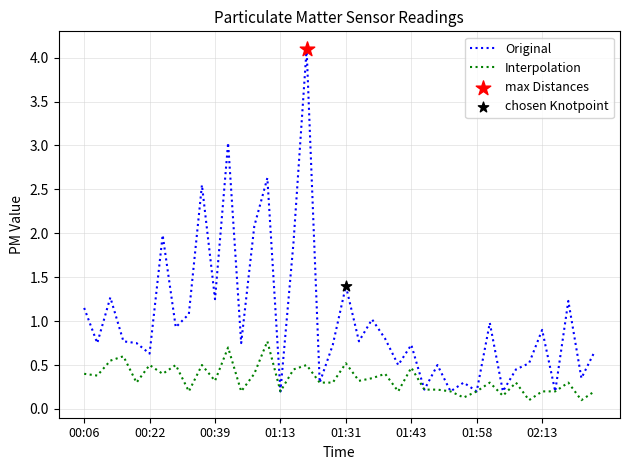

Which series has the largest range (max minus min)?

Original